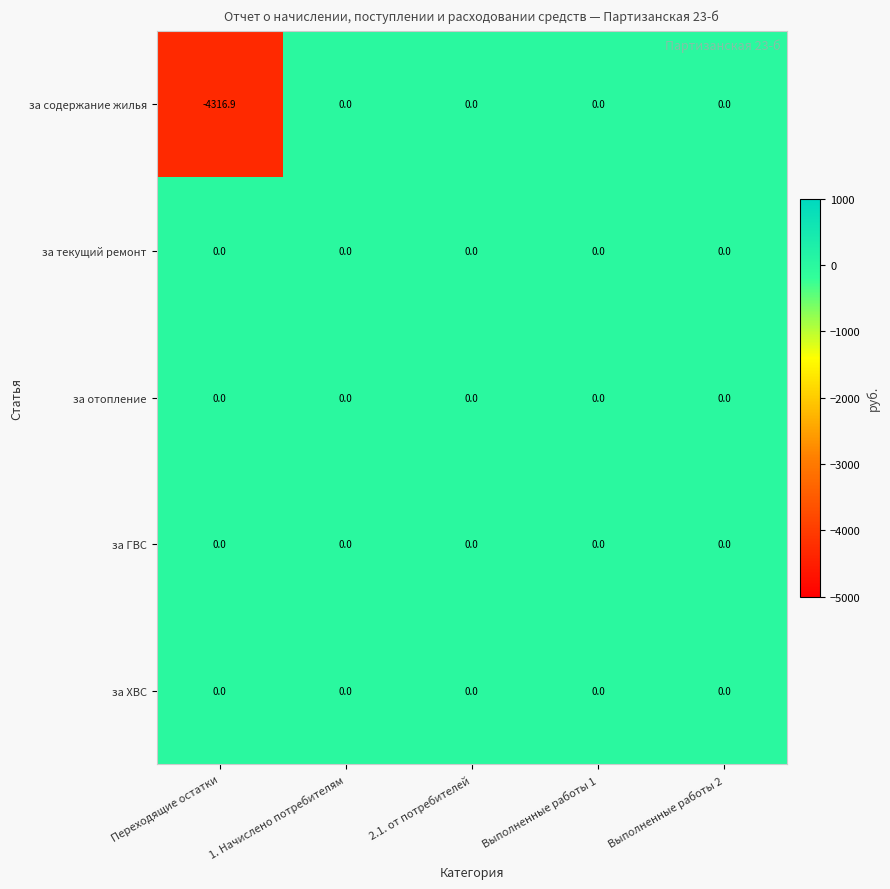

Is the value of за содержание жилья at Переходящие остатки greater than the value of за отопление at 2.1. от потребителей?

No